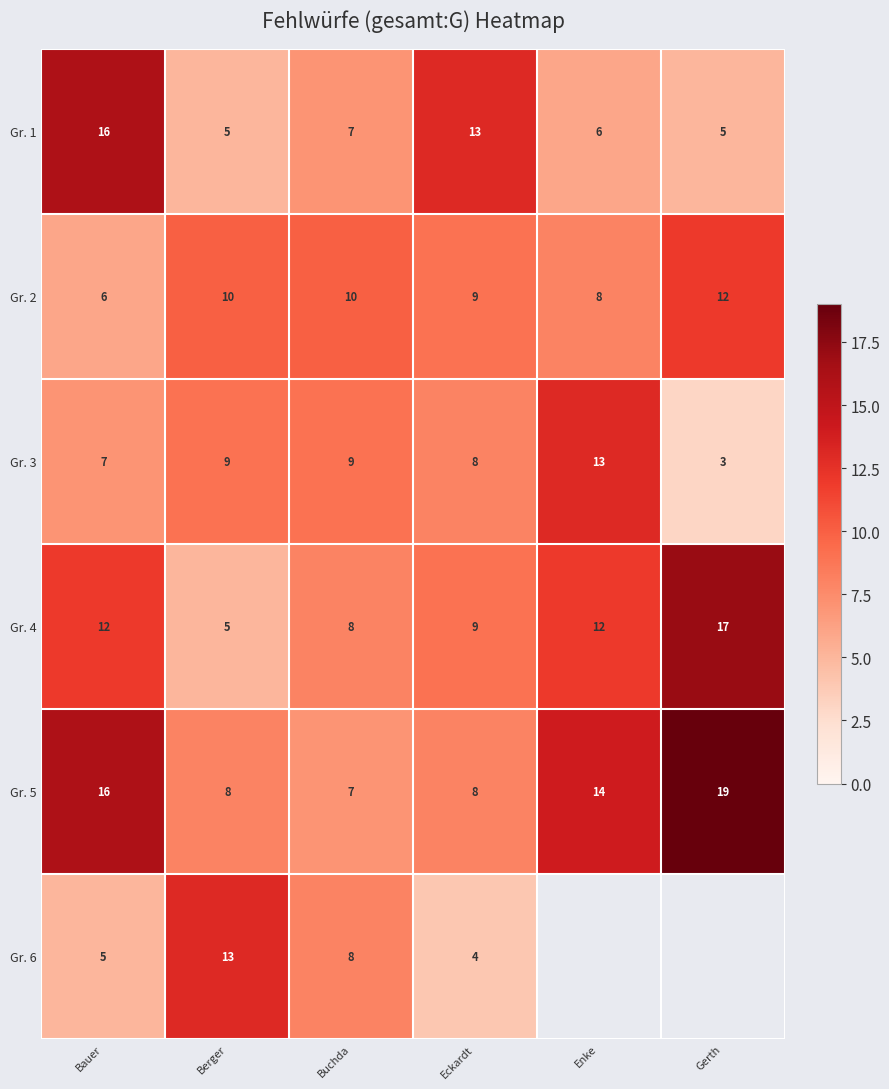

What is the maximum value shown in the chart?

19.0